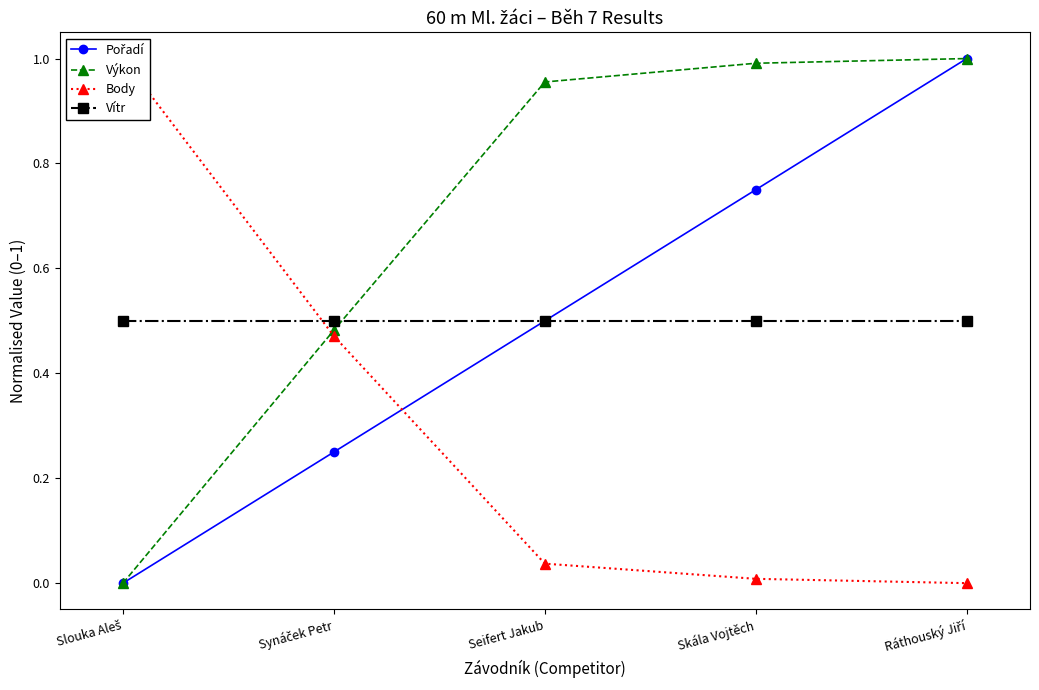

What are all the series names shown in the legend?

Pořadí, Výkon, Body, Vítr